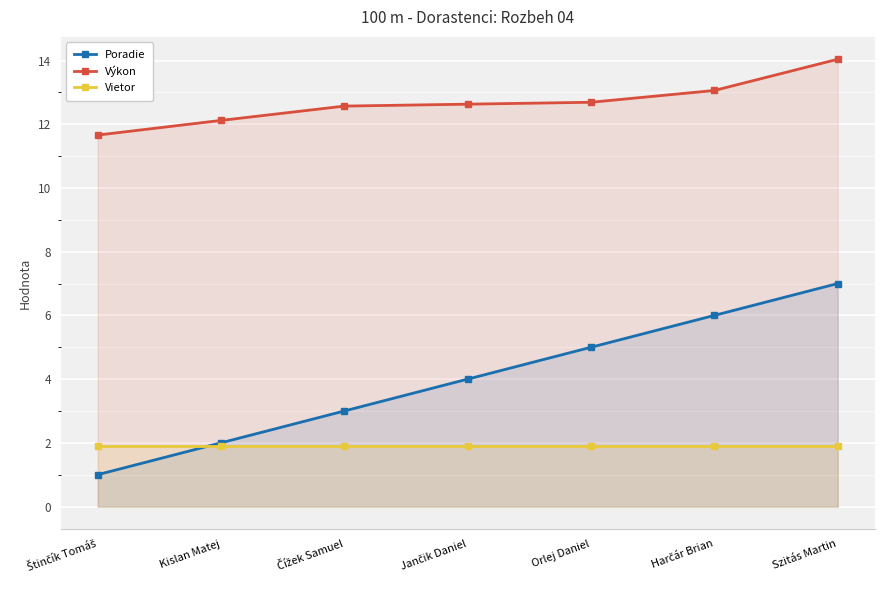

What is the sum of the Vietor values at Harčár Brian and Jančik Daniel?

3.8